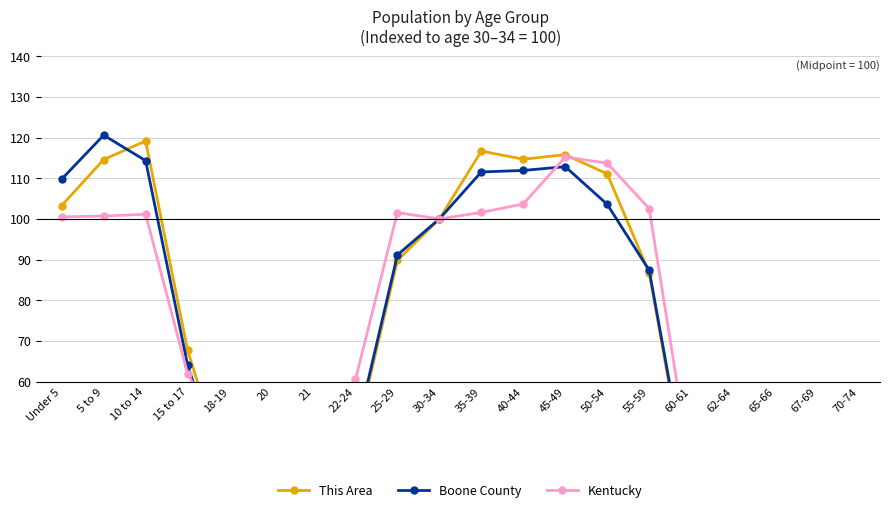

Which category has the highest value across all series?

5 to 9